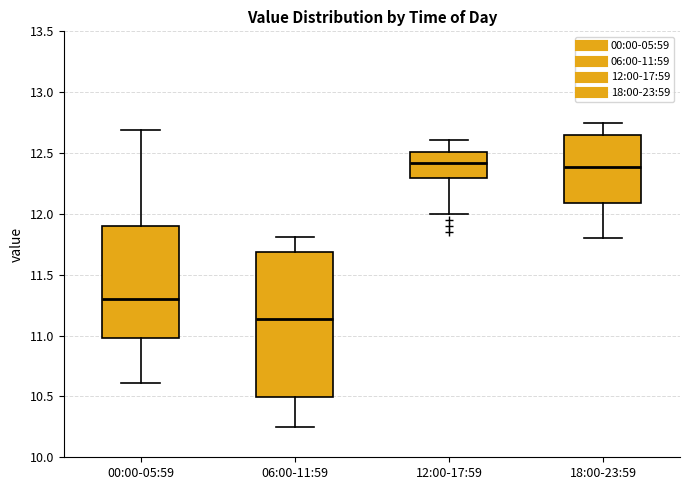

Which box is the tallest, from its lower edge to its upper edge?

06:00-11:59